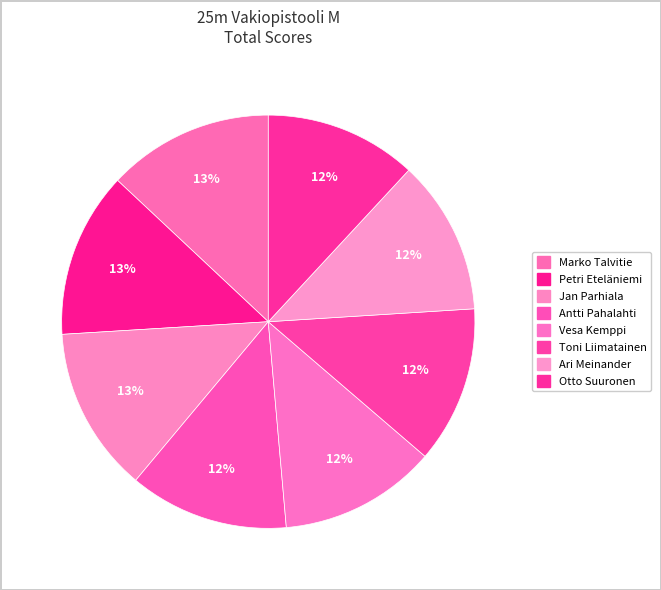

Count the number of slices in the pie.

8